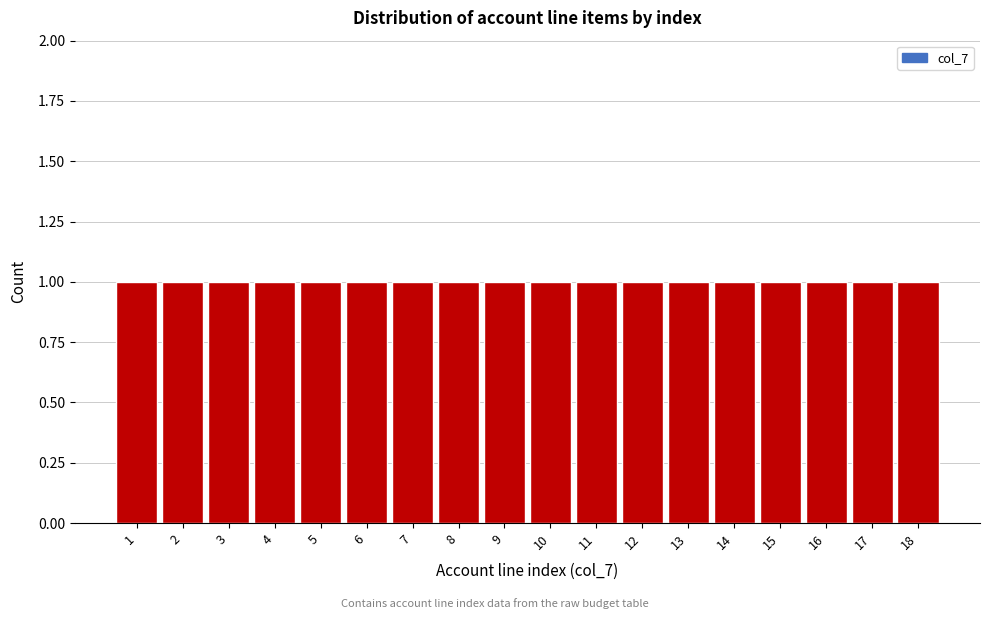

Reading left to right, list every bar in this chart as the range it spans on the x-axis followed by its height. The values are not printed on the chart, so give them approximately, as read against the axis.

0.5 to 1.5: 1
1.5 to 2.5: 1
2.5 to 3.5: 1
3.5 to 4.5: 1
4.5 to 5.5: 1
5.5 to 6.5: 1
6.5 to 7.5: 1
7.5 to 8.5: 1
8.5 to 9.5: 1
9.5 to 10.5: 1
10.5 to 11.5: 1
11.5 to 12.5: 1
12.5 to 13.5: 1
13.5 to 14.5: 1
14.5 to 15.5: 1
15.5 to 16.5: 1
16.5 to 17.5: 1
17.5 to 18.5: 1